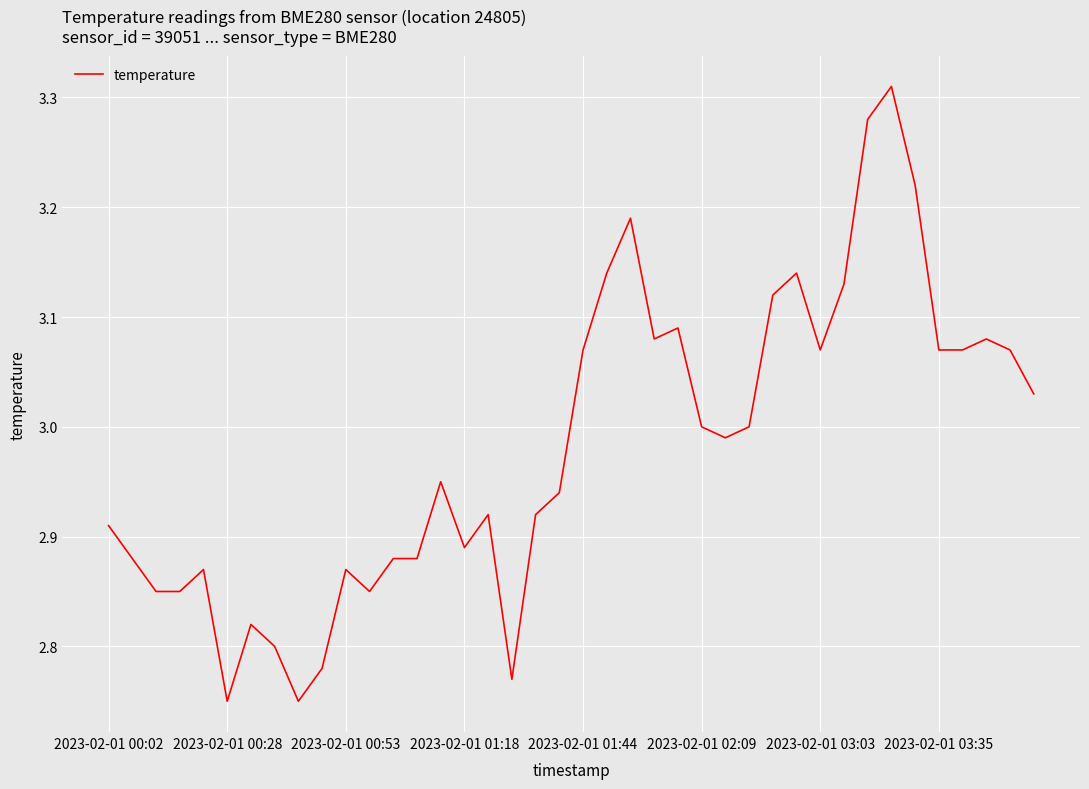

What is the difference between the maximum and minimum values?

0.6